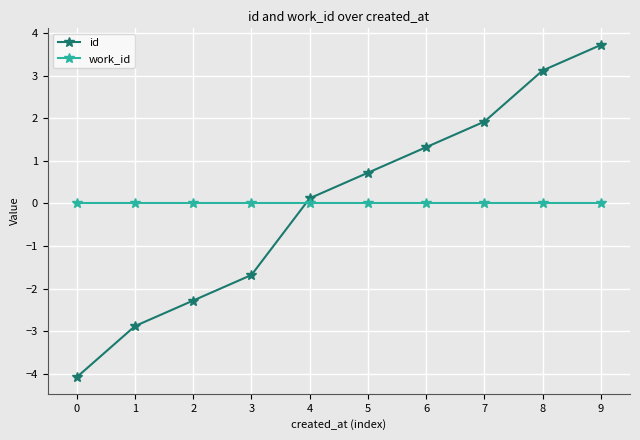

The work_id series shows 0.0 at 8. True or false?

True